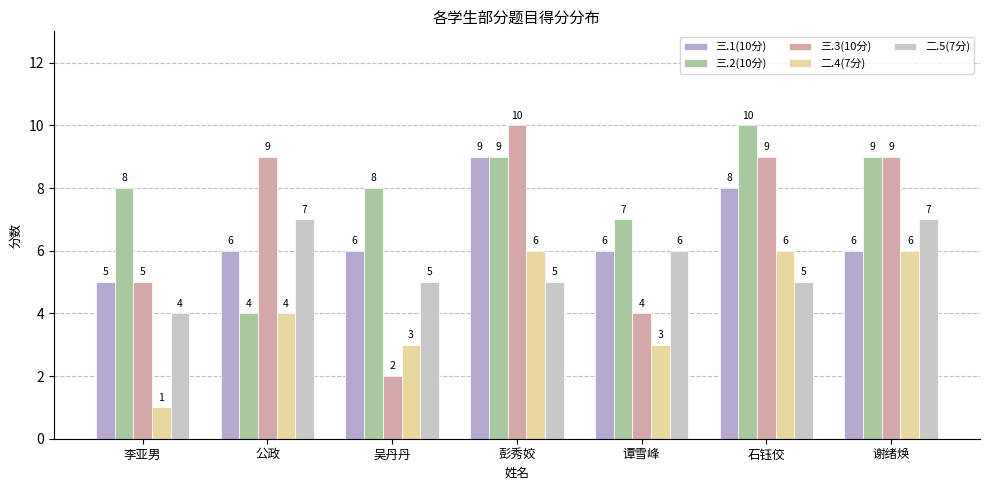

What is the difference between the second highest and second lowest values in the 三.1(10分) series?

2